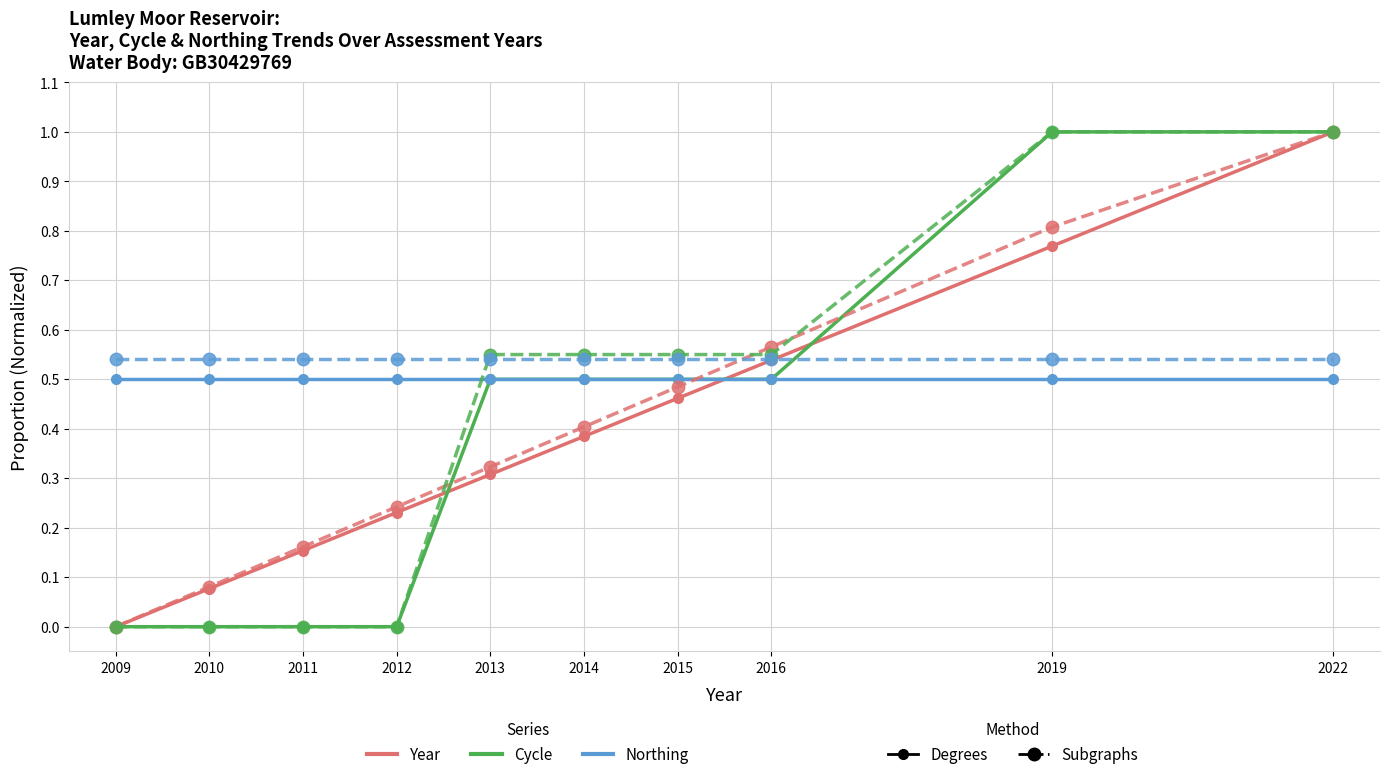

What is the total value across all series at 2013?

2.7